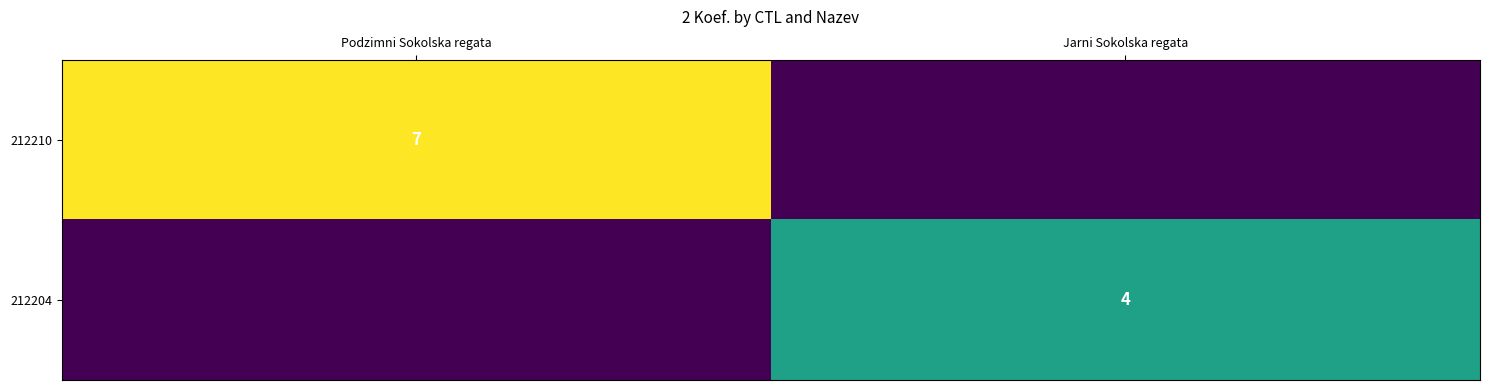

Which label corresponds to the largest value in the chart?

Podzimni Sokolska regata